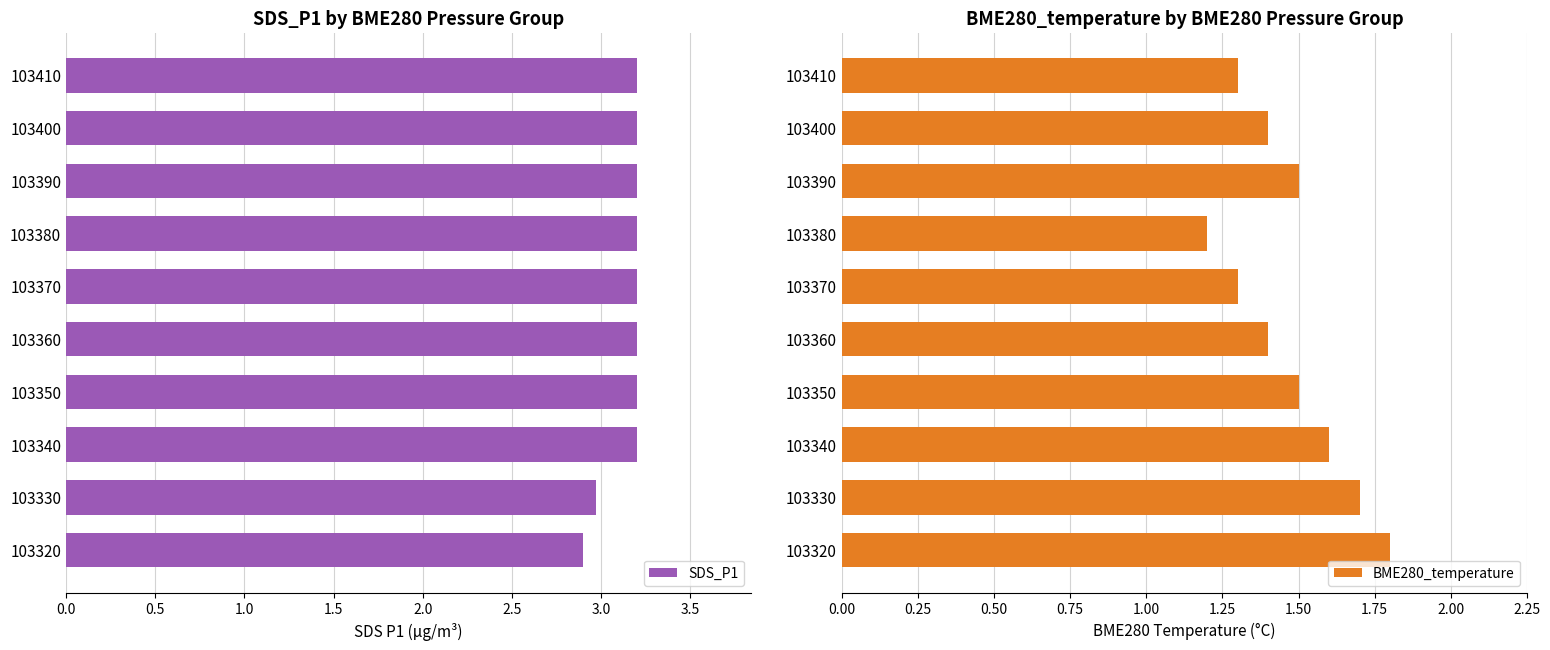

What is the difference between the maximum and minimum values in the SDS_P1 series?

0.3